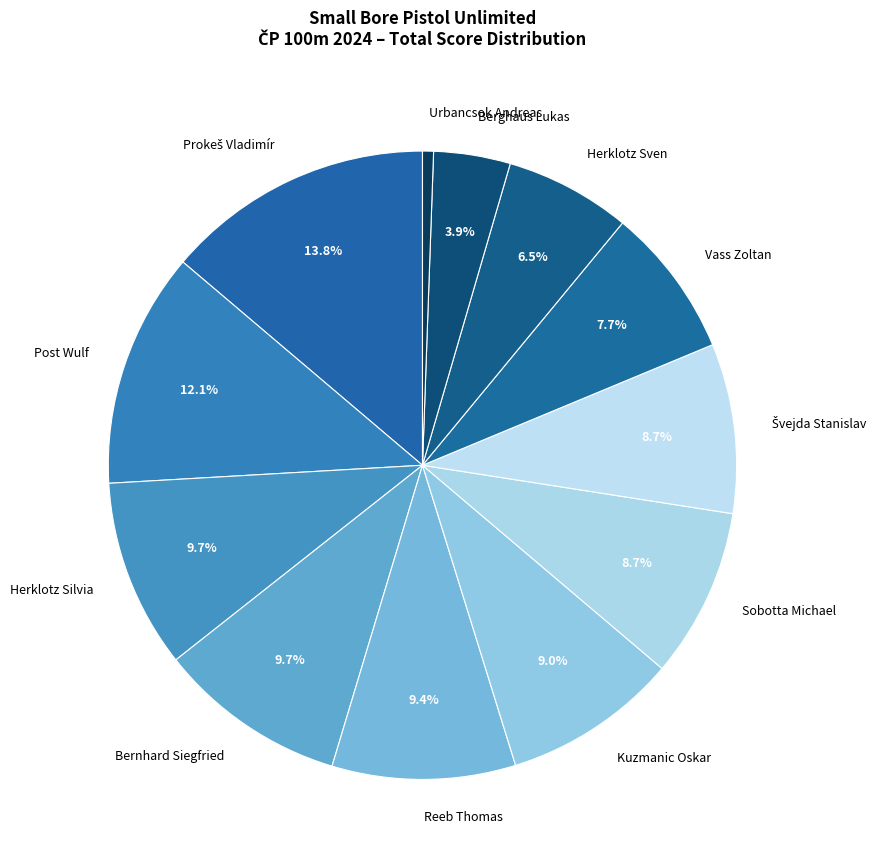

Count the number of slices in the pie.

12